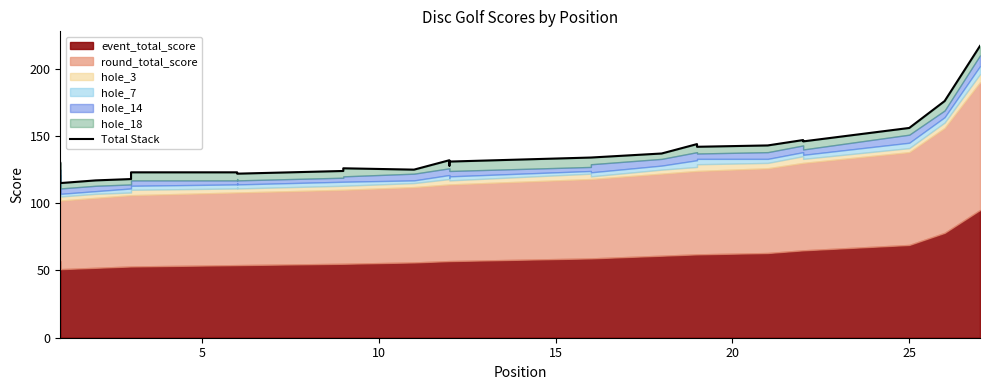

What is the difference between the maximum and minimum values?

102